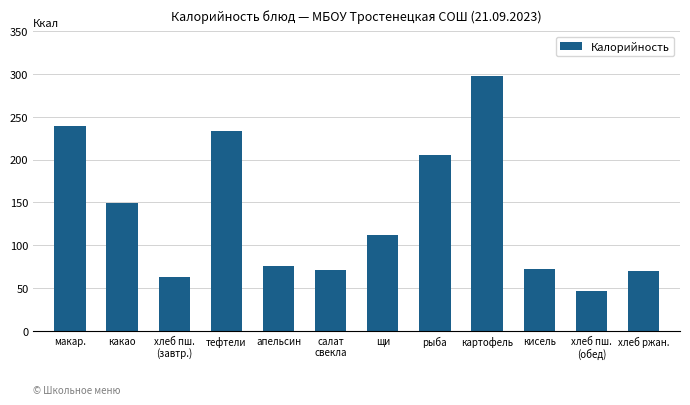

What is the difference between the maximum and minimum values?

251.1